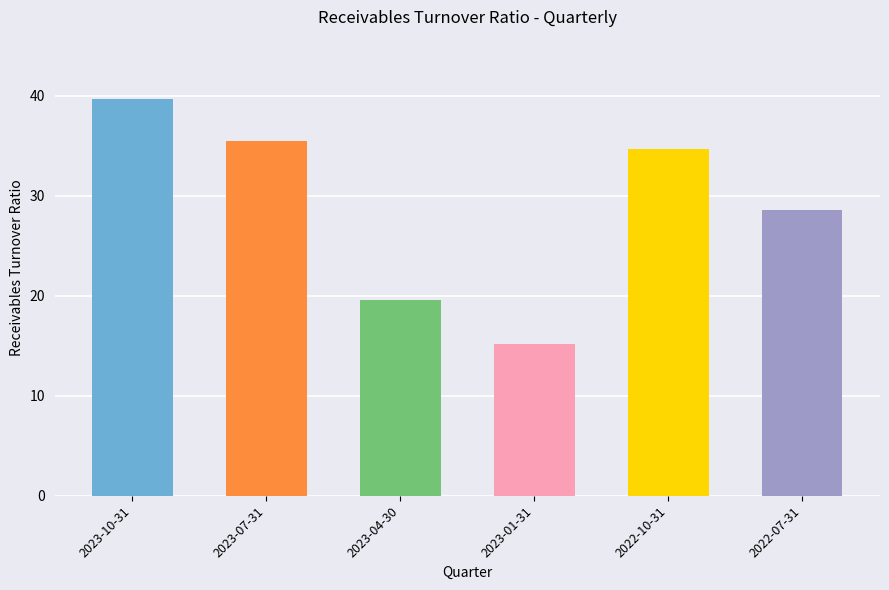

The value at 2022-10-31 is 34.7. True or false?

True